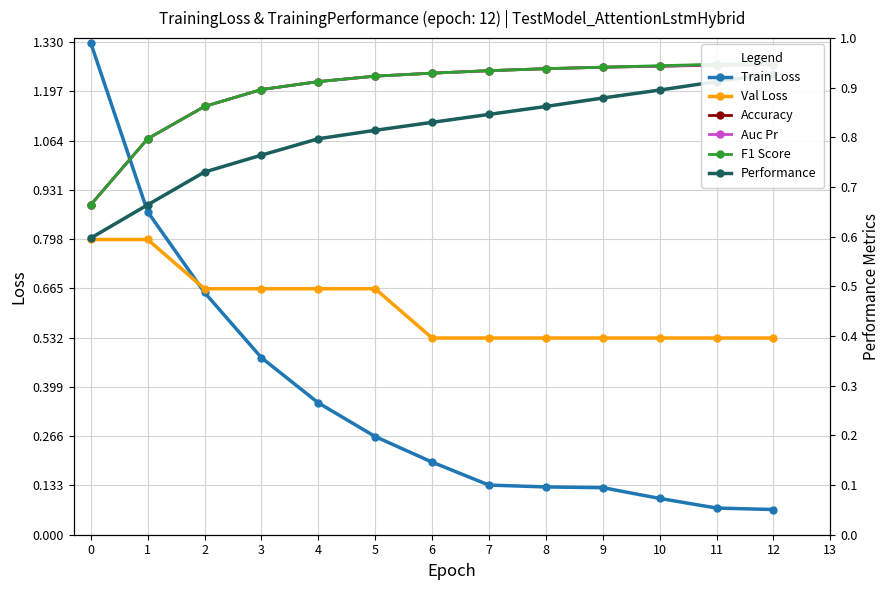

What is the value of the Accuracy point at the 12th from the left?

0.9